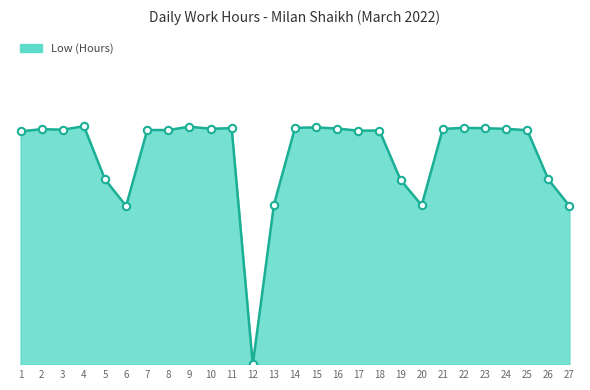

Which has a higher value, 25 or 12?

25